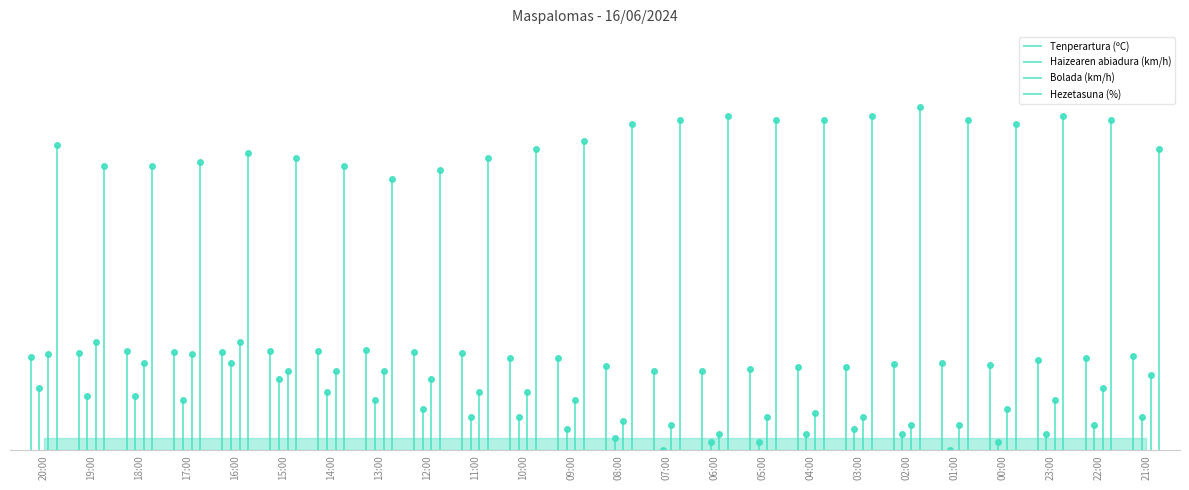

What is the sum of the Haizearen abiadura (km/h) values at 09:00 and 08:00?

8.0